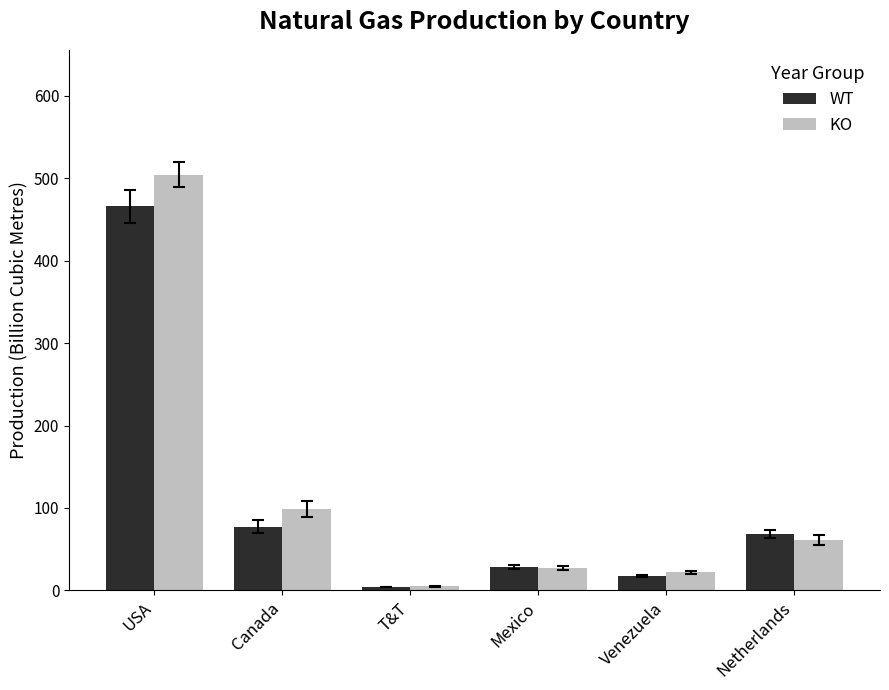

Count the number of categories in the chart.

6